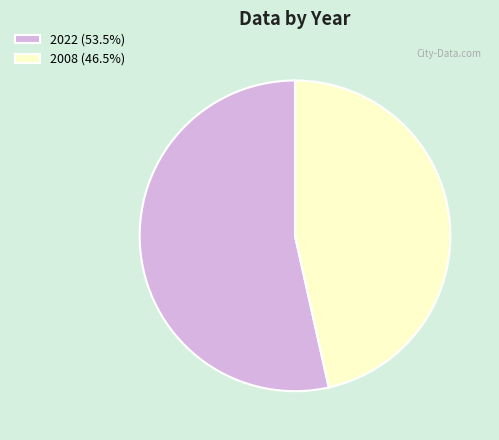

Is there any slice that represents more than half of the pie?

Yes